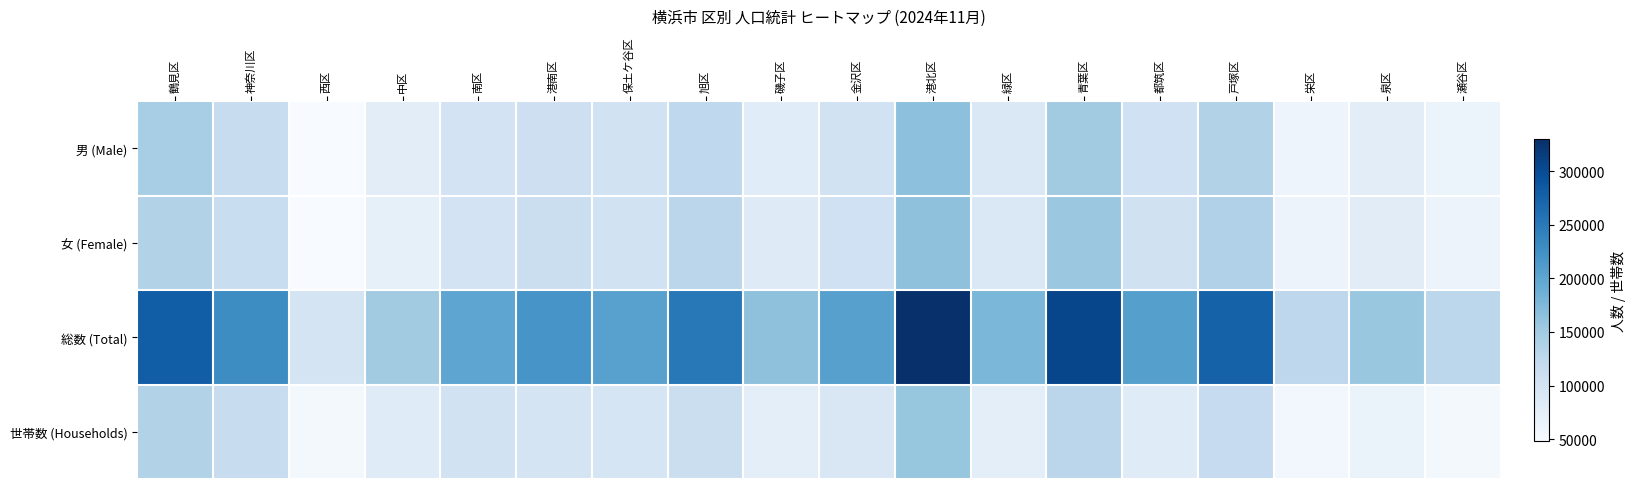

Which series has the largest range (max minus min)?

総数 (Total)